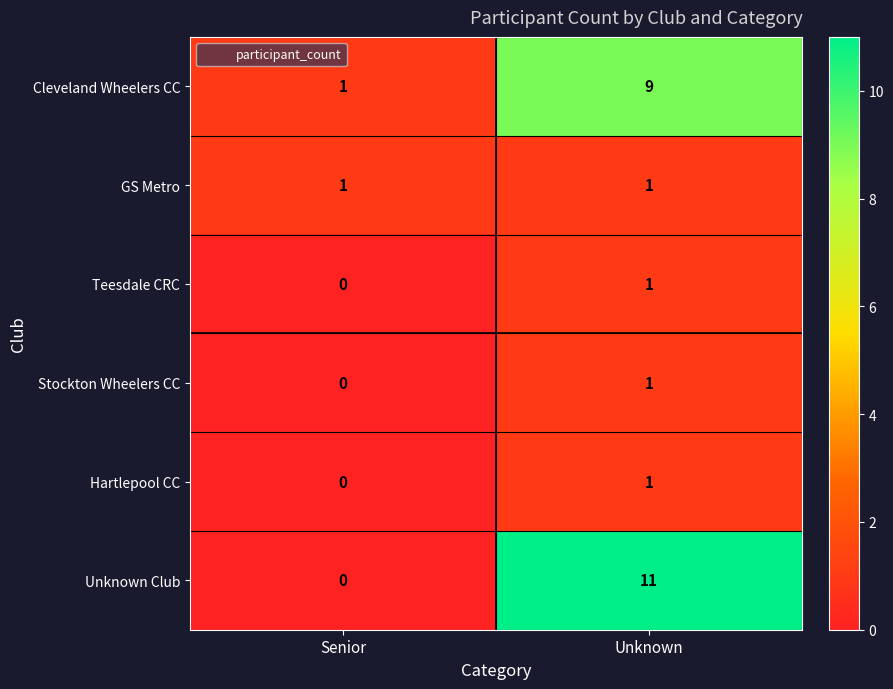

Which series has the largest total across all categories?

Unknown Club